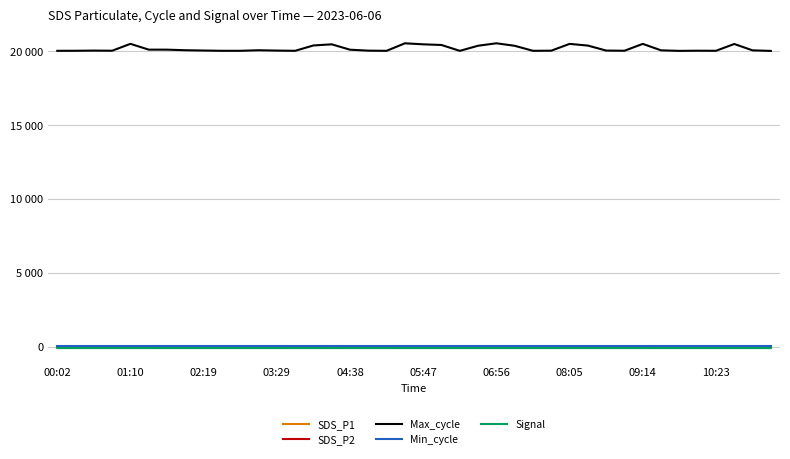

At which label is Signal closest to -78?

01:10